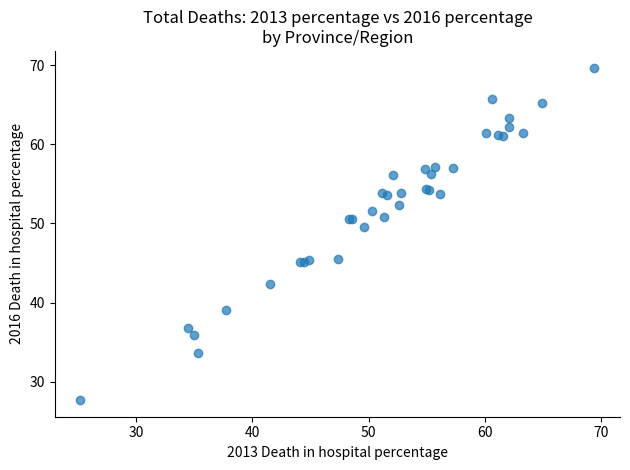

What Y value in the scatter plot is closest to 48?

49.5